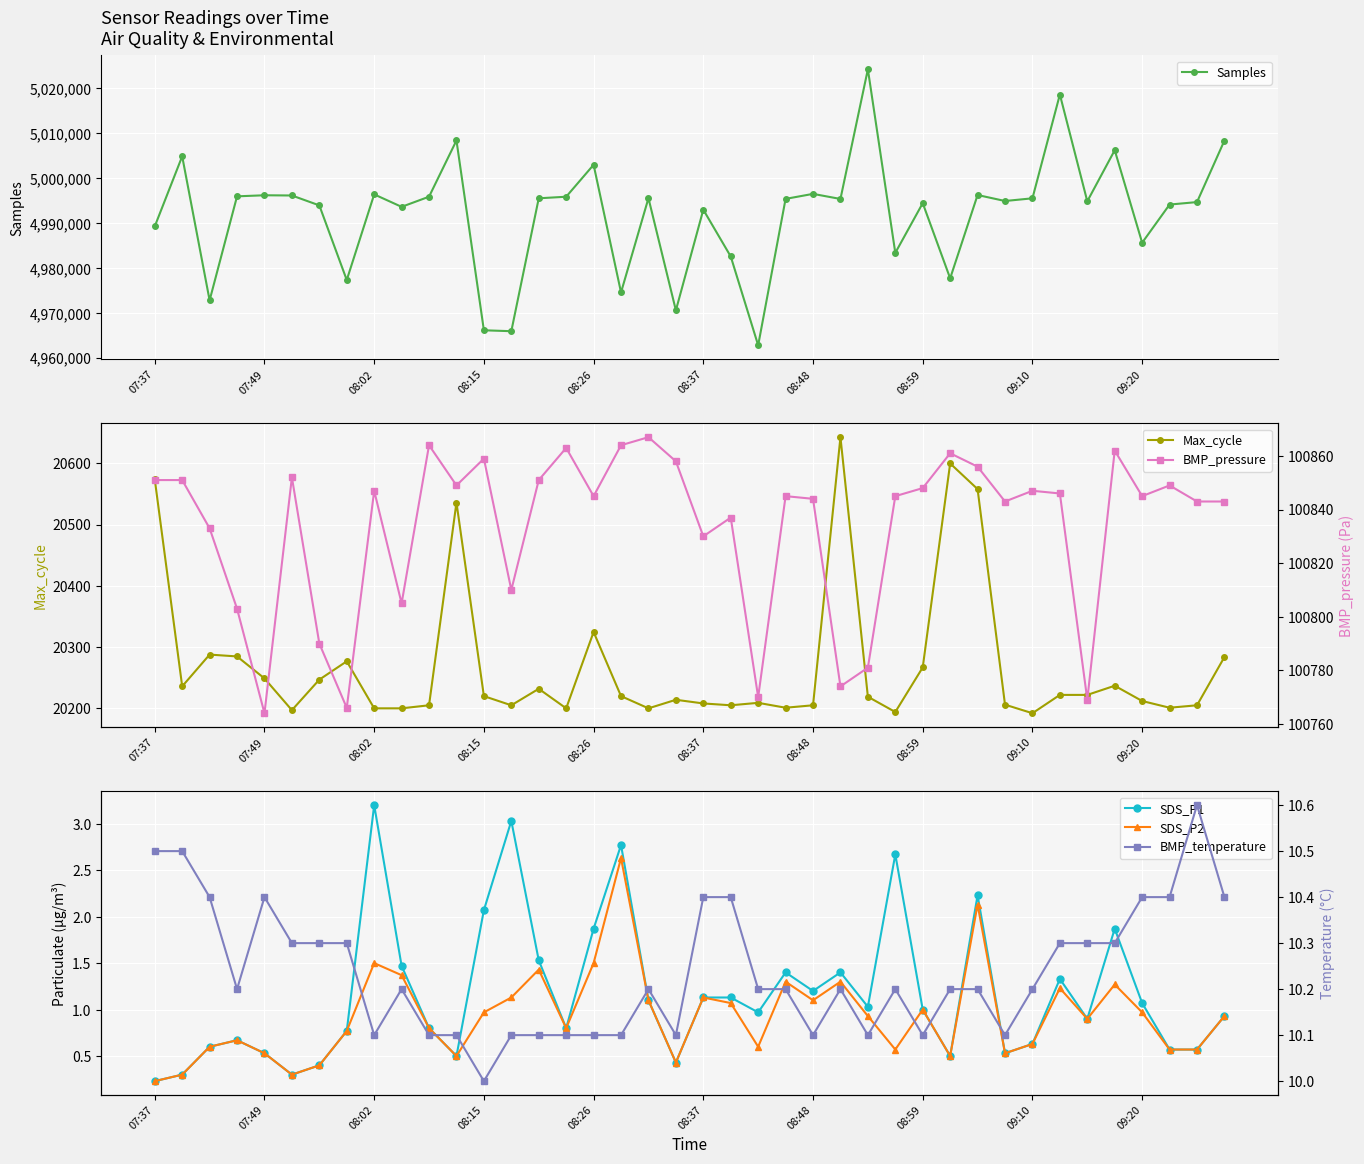

Read the Max_cycle value at 30.

20558.0